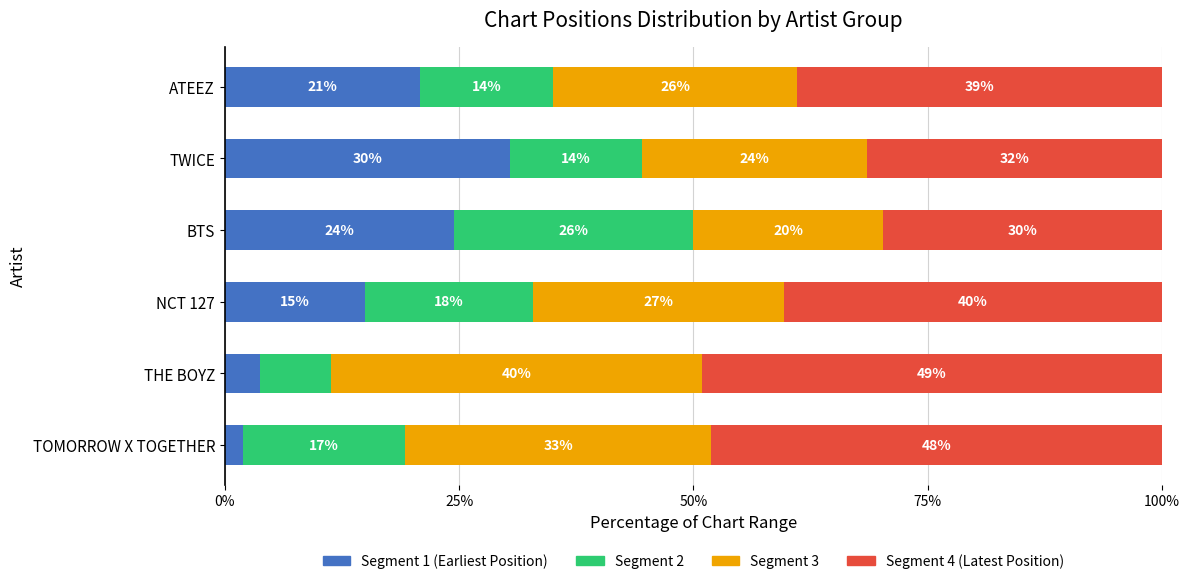

Is it true that Position 4 (Seg 4) equals 29.8 at BTS?

True